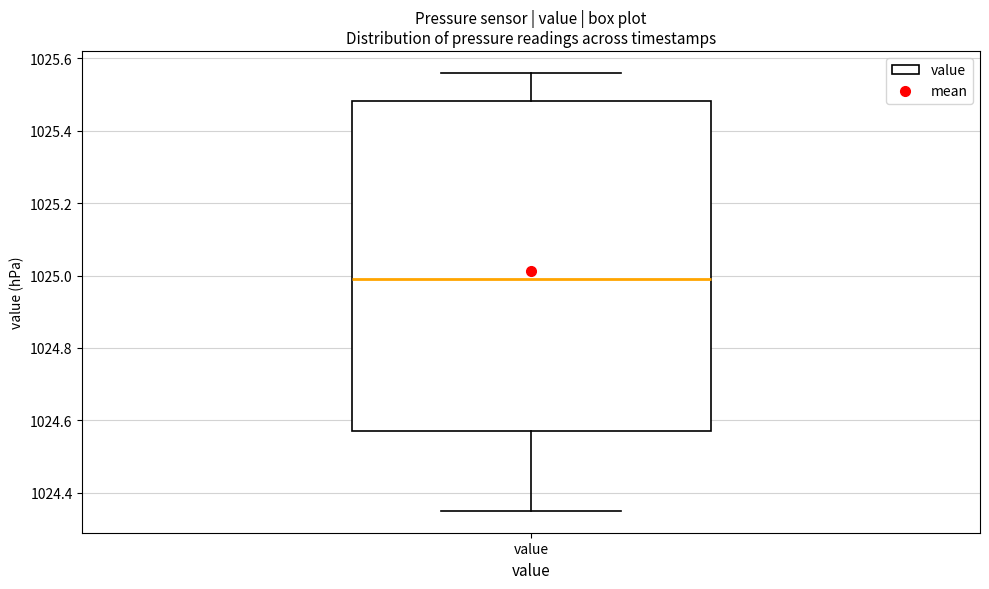

Where is the upper edge of the box for value on the y-axis? The values are not printed on the chart, so give them approximately, as read against the axis.

1025.48